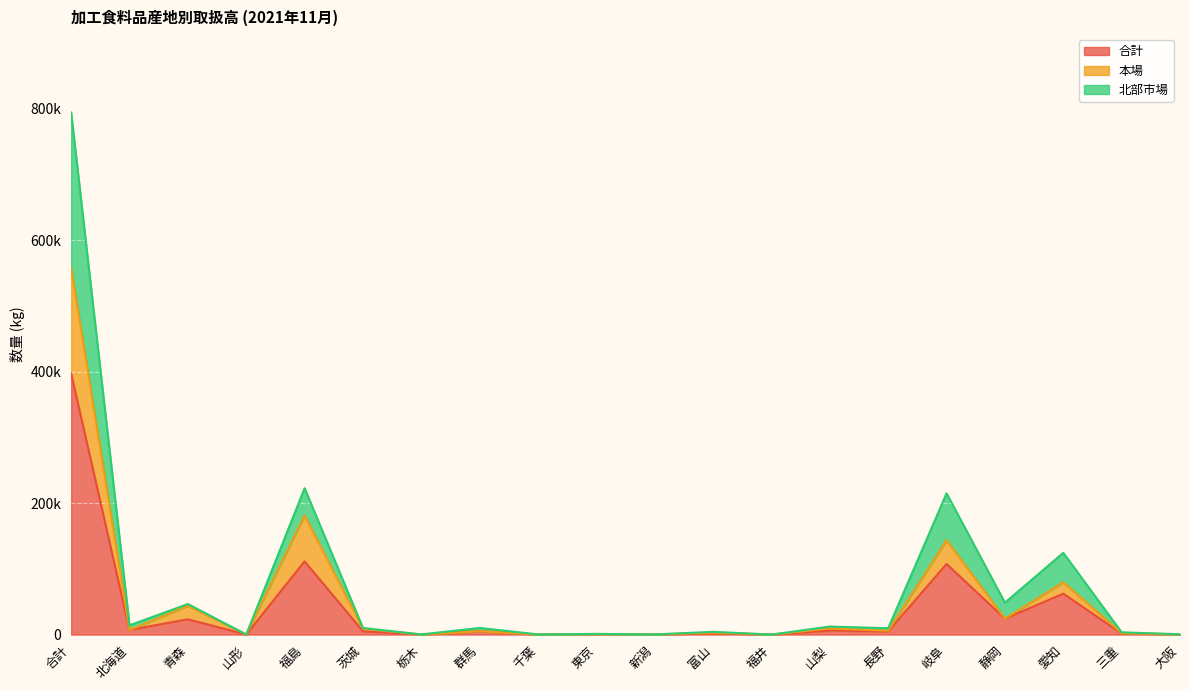

What is the label of the 8th point from the right?

福井